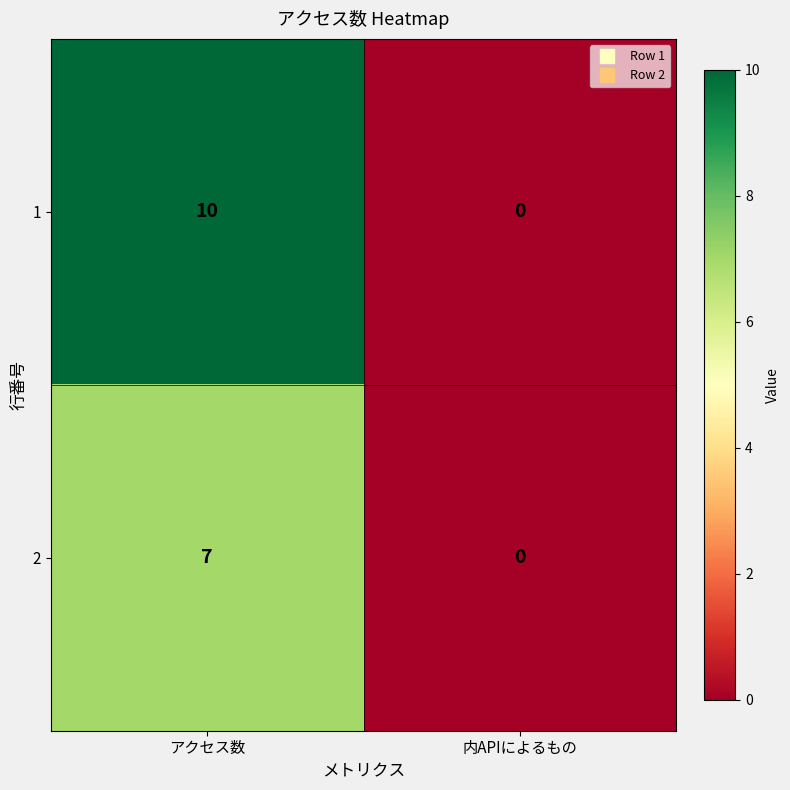

Which series has the largest total across all categories?

1